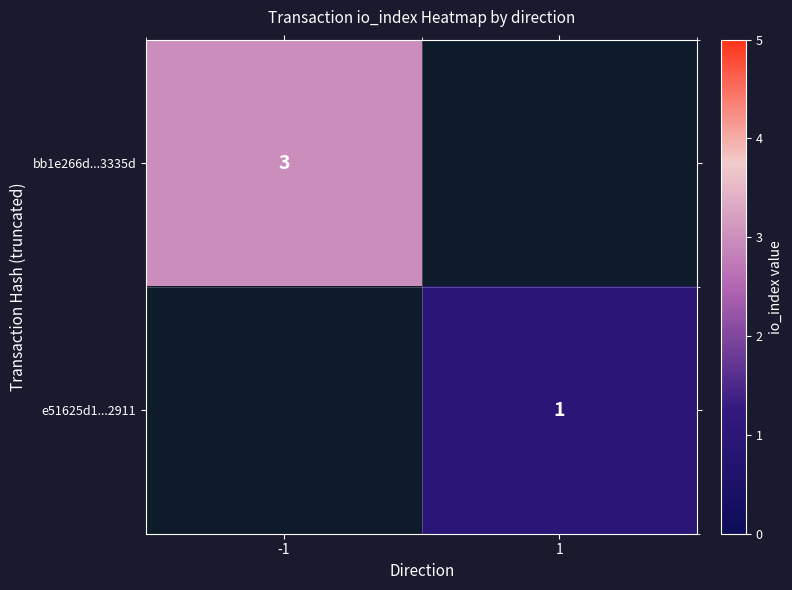

The value of e51625d1...2911 at 1 is 1. True or false?

True